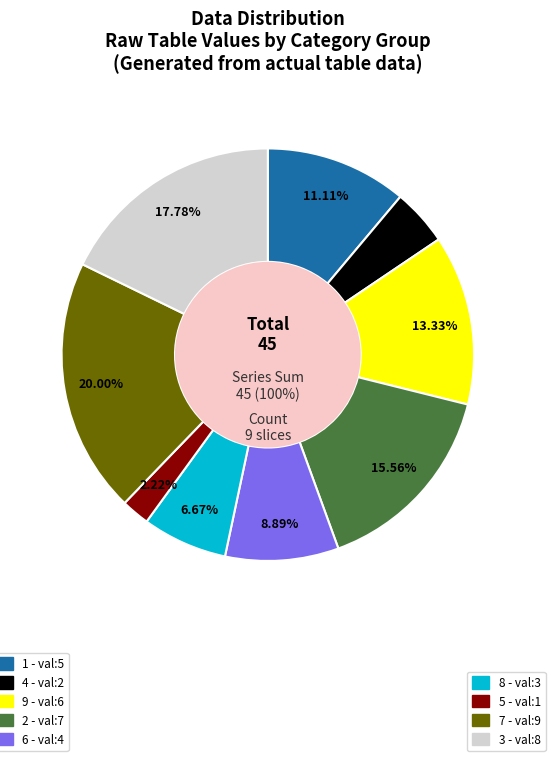

To the nearest percent, what is the average slice percentage?

11%